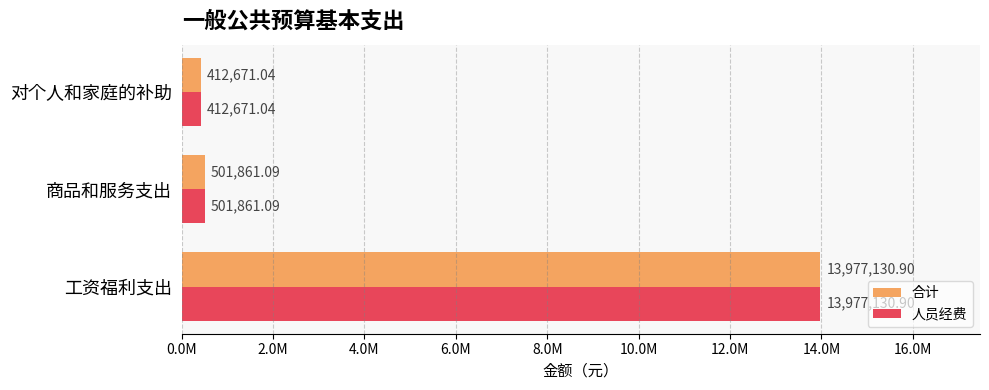

What is the difference between the maximum and minimum values in the 合计 series?

13564459.9